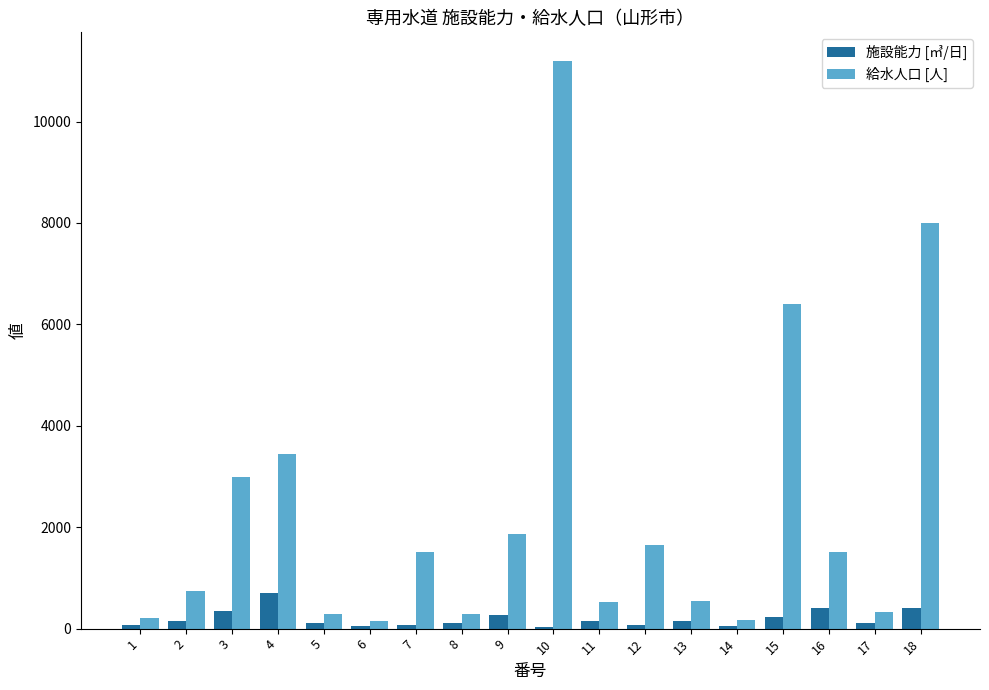

What is the spread (max minus min) of values at 6?

116